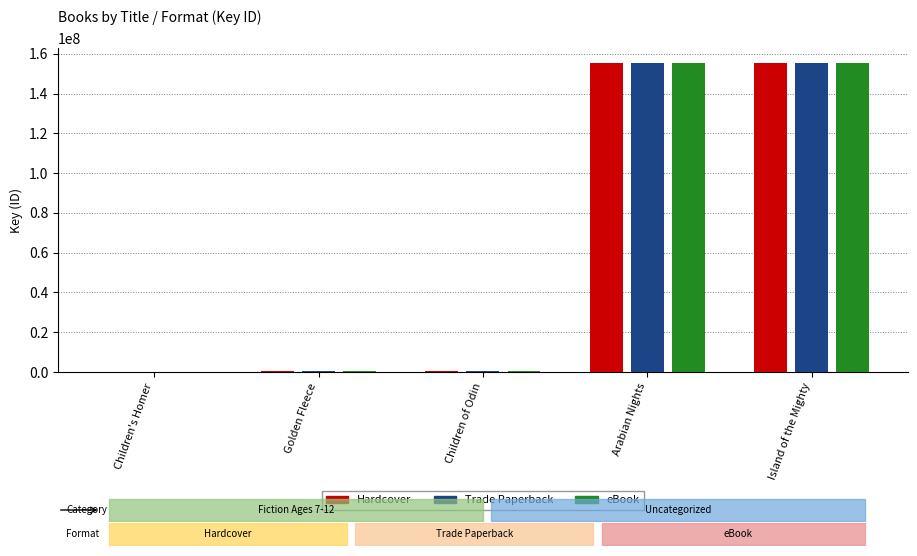

The Trade Paperback series shows 257561458 at Island of the Mighty. True or false?

False